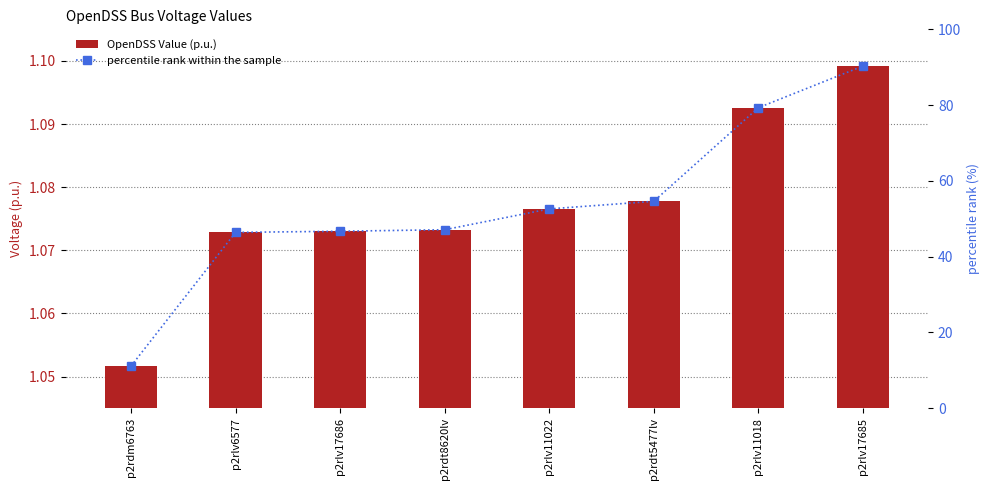

What is the total value across all series at p2rlv11018?

80.4